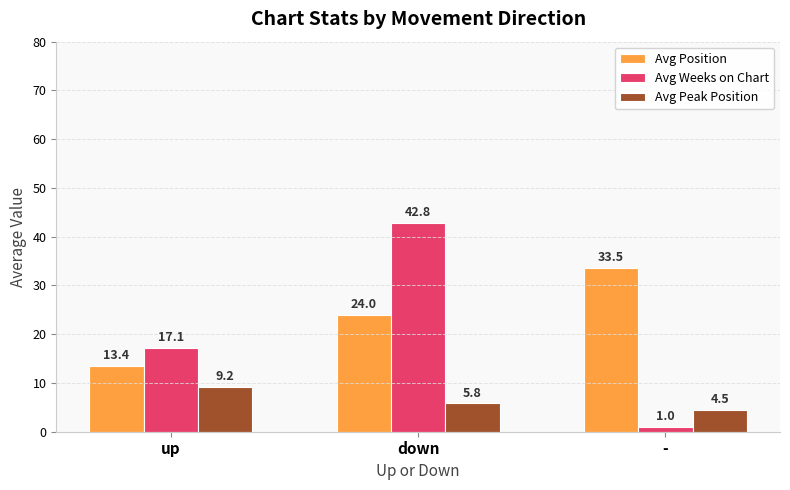

Which series has the largest range (max minus min)?

Avg Weeks on Chart